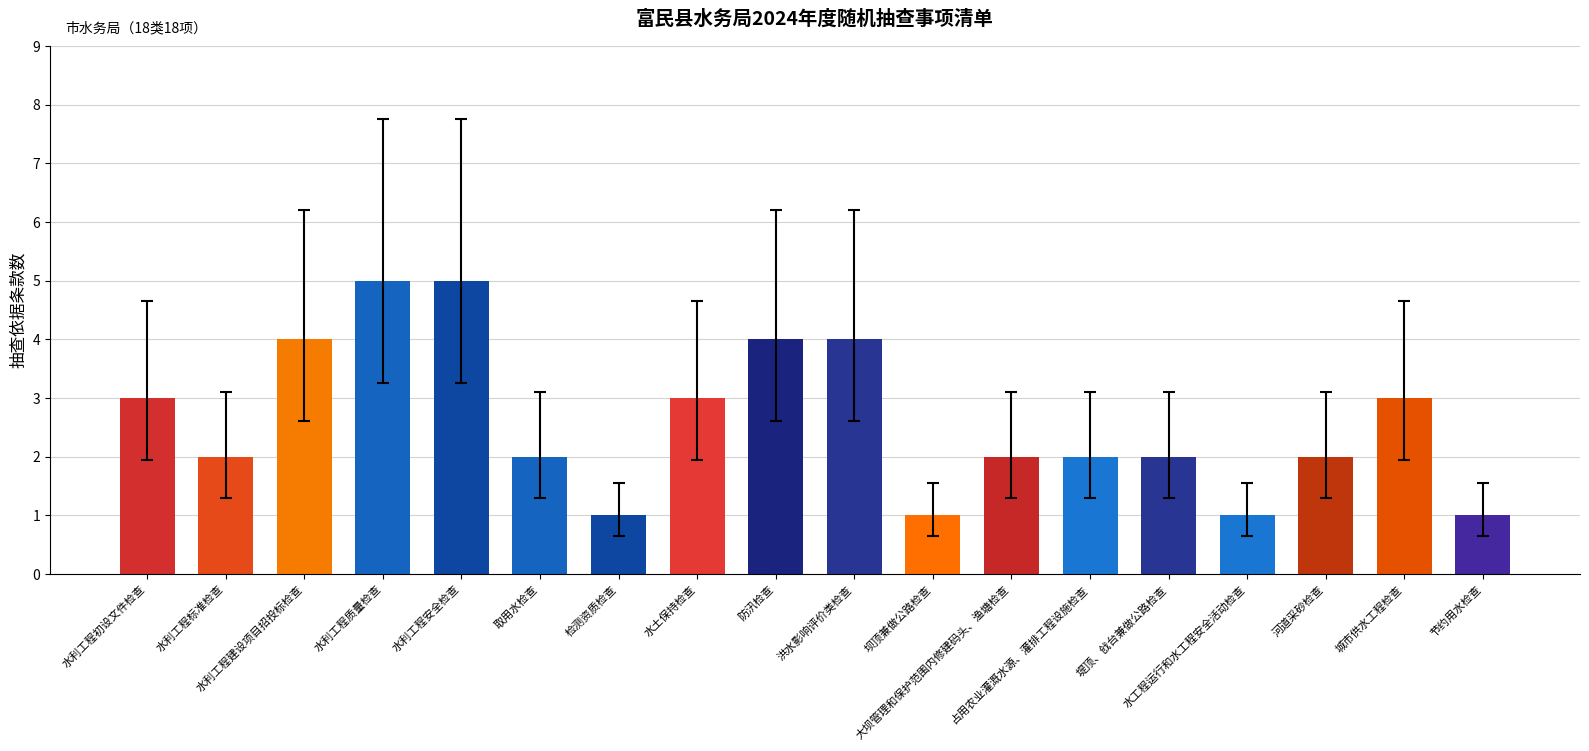

What is the sum of all values?

47